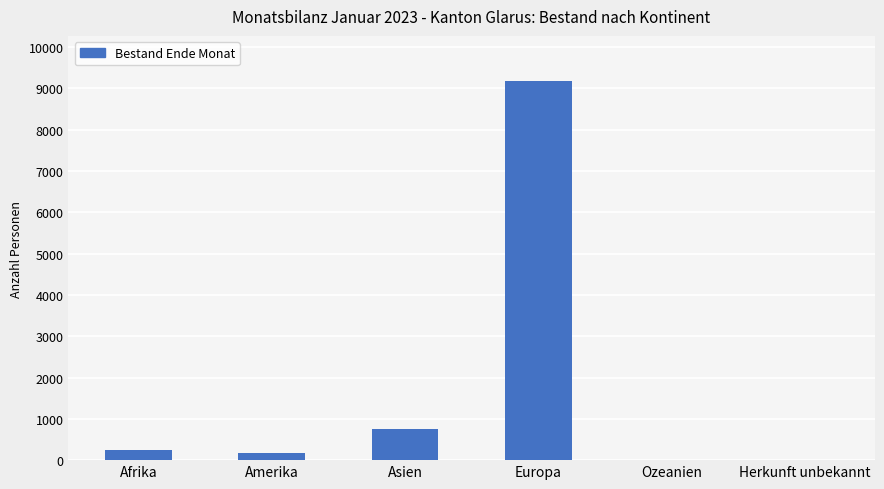

The chart shows a value of 166 at Amerika. True or false?

True